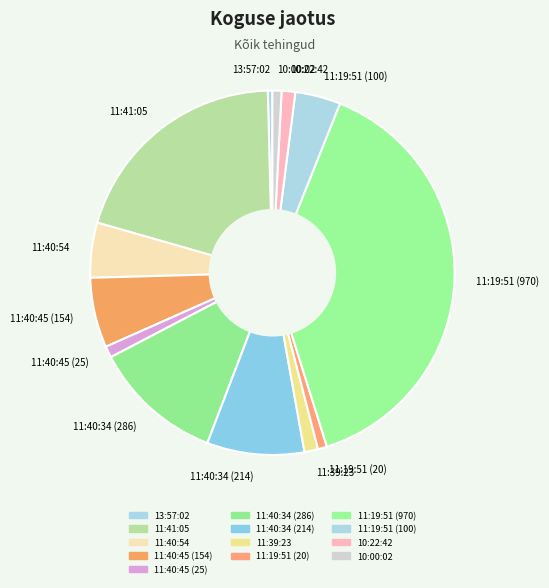

Is the sum of 11:39:23 and 11:19:51 (970) greater than half?

No